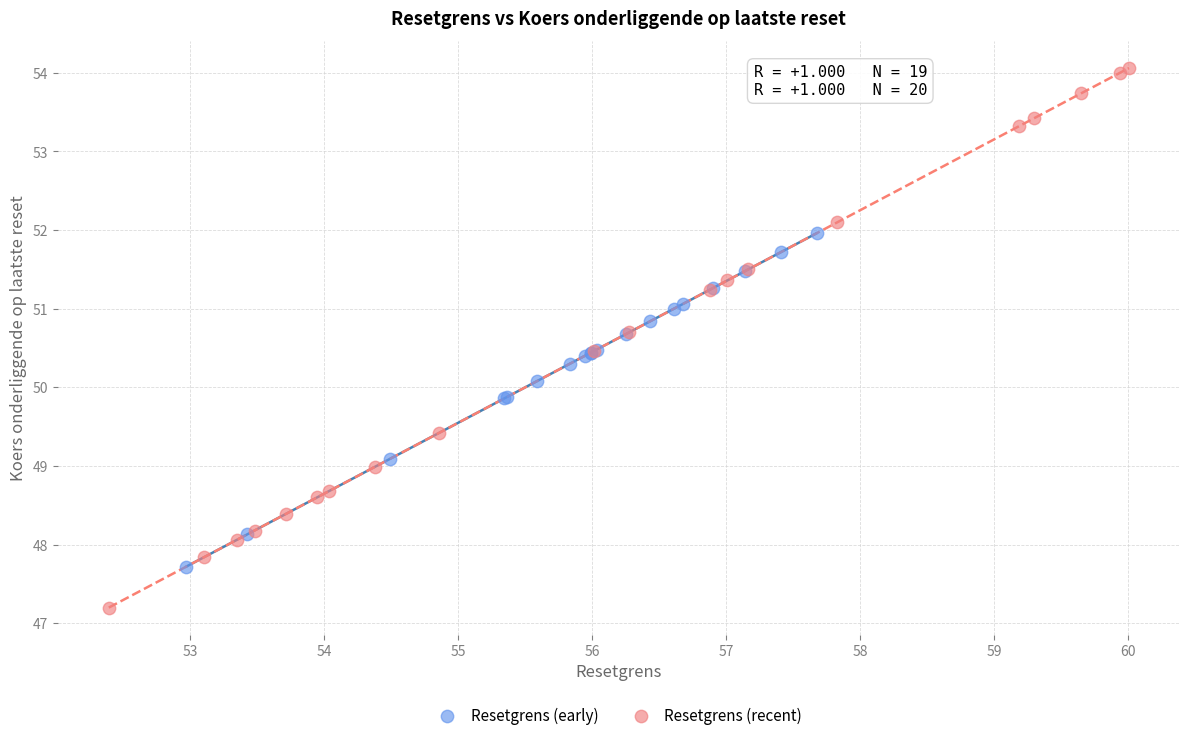

Which series reaches the minimum Y coordinate?

Resetgrens (recent)